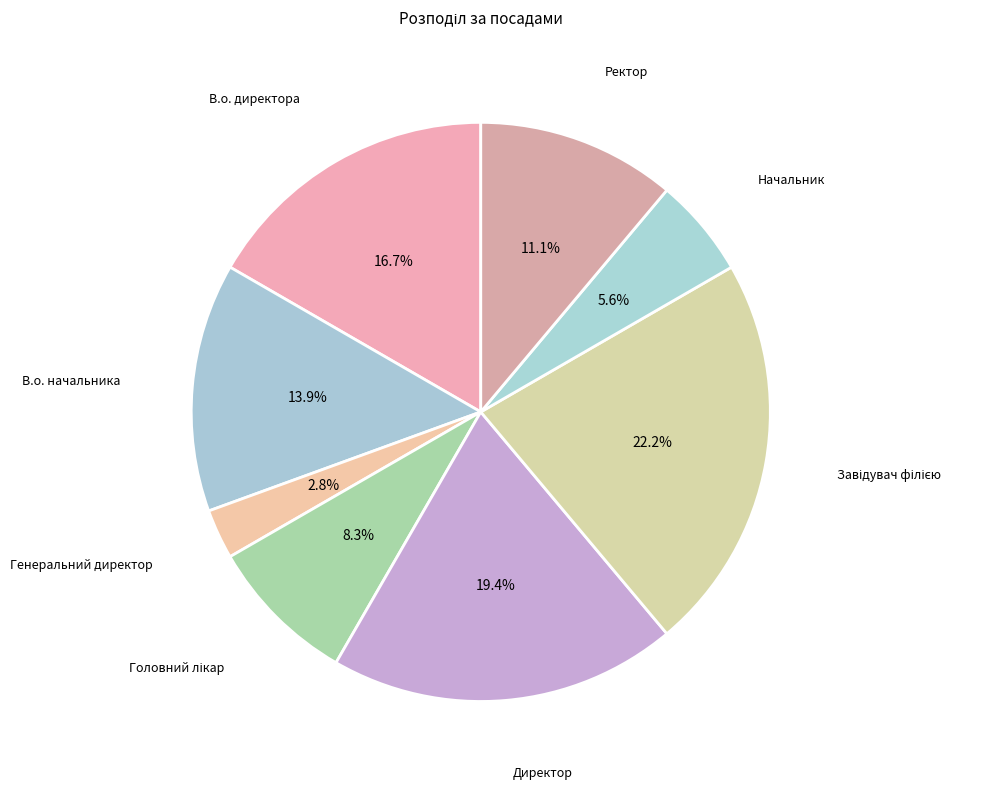

Is it true that Директор is 19% of the pie?

True